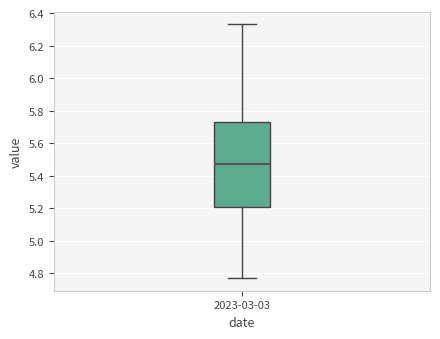

Read this box plot against the y-axis: the position of the median line, the range covered by the box, and the ends of both whiskers. The values are not printed on the chart, so give them approximately, as read against the axis.

median 5.48, box 5.20 to 5.74, whiskers 4.78 to 6.34